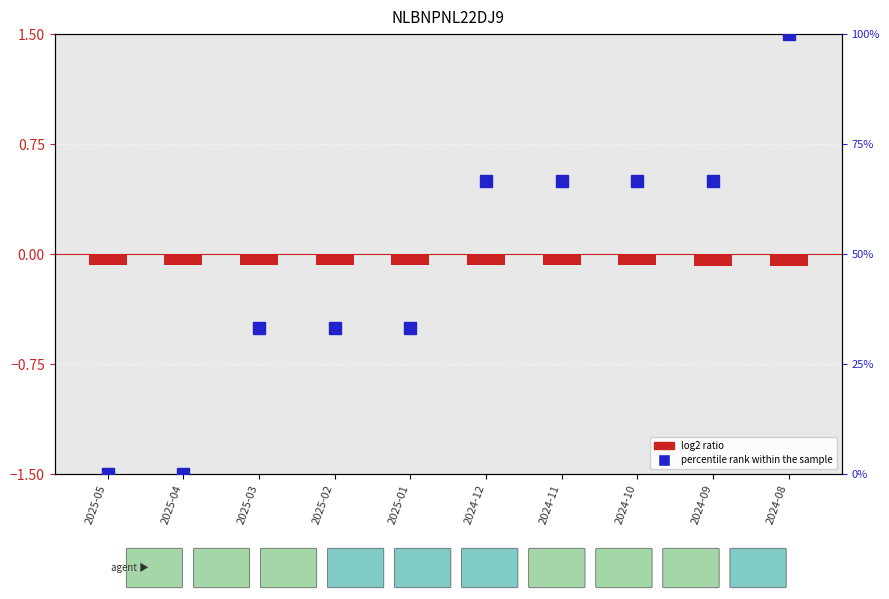

Rank the categories by value from lowest to highest.

2024-08, 2024-09, 2024-10, 2024-11, 2025-03, 2025-04, 2025-05, 2024-12, 2025-01, 2025-02